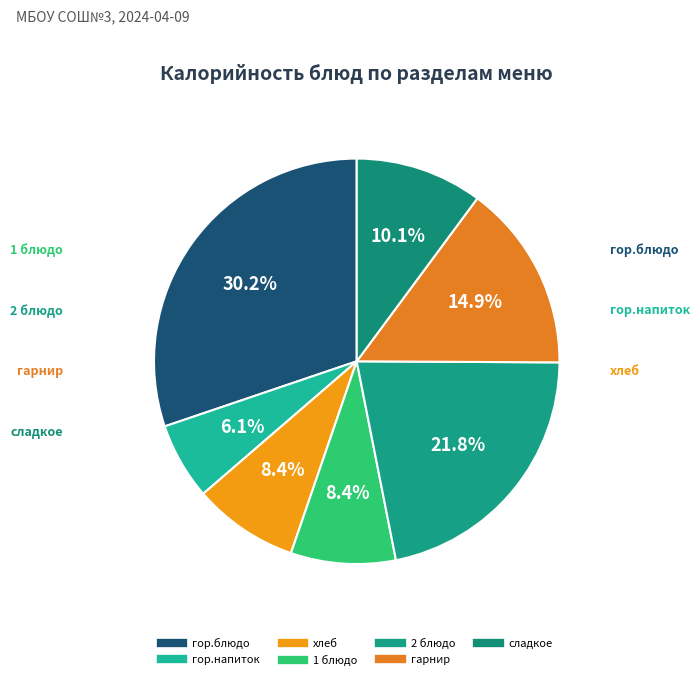

Does 2 блюдо represent more than half of the total?

No